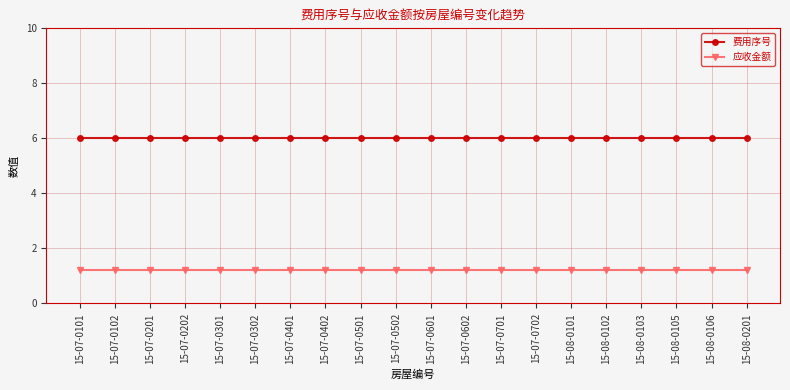

What is the difference between the highest and lowest values at 15-07-0201?

4.8